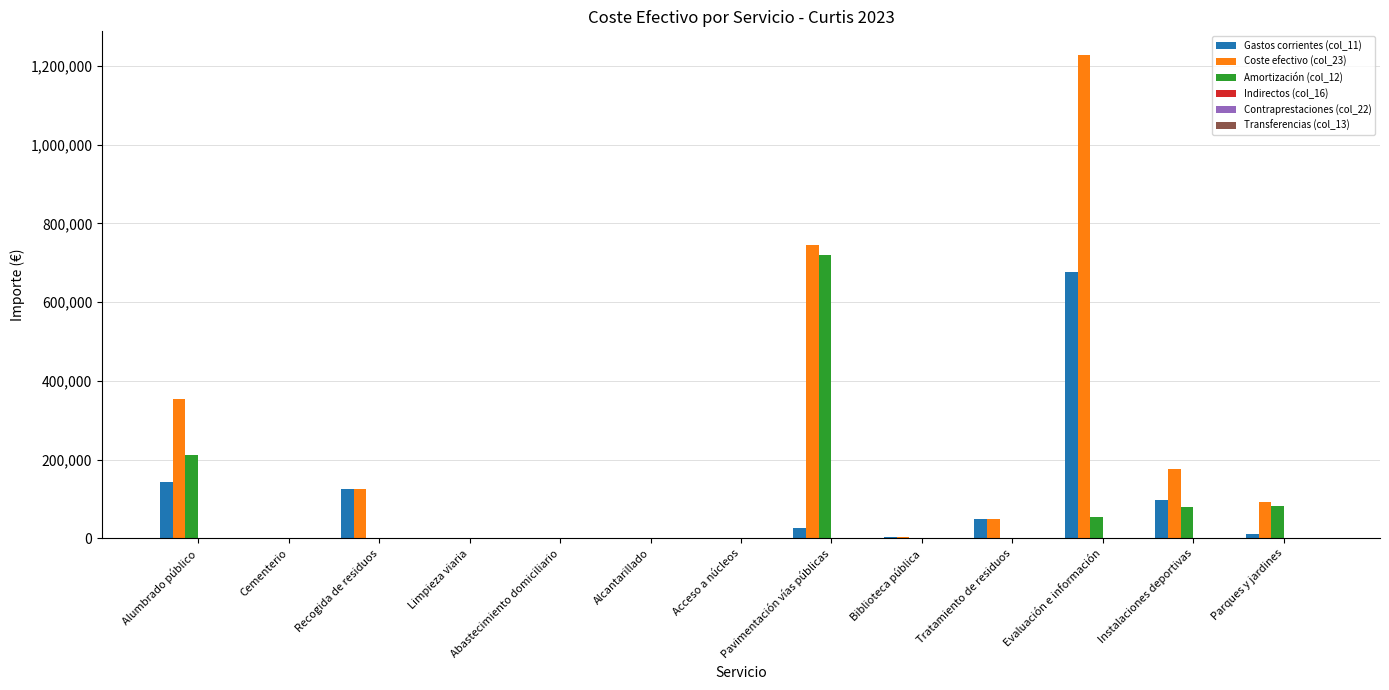

Are the bars grouped side by side (vs. stacked)?

Yes